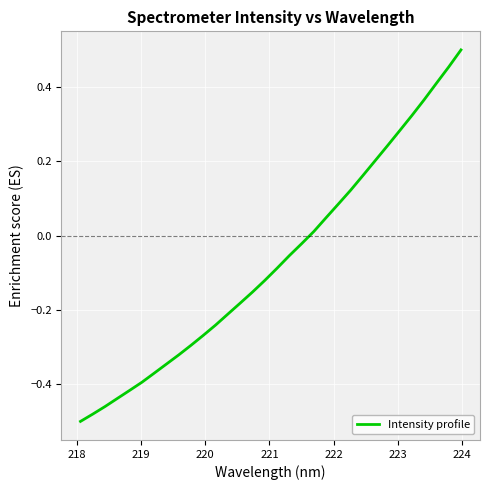

What is the difference between the maximum and minimum values?

1.0